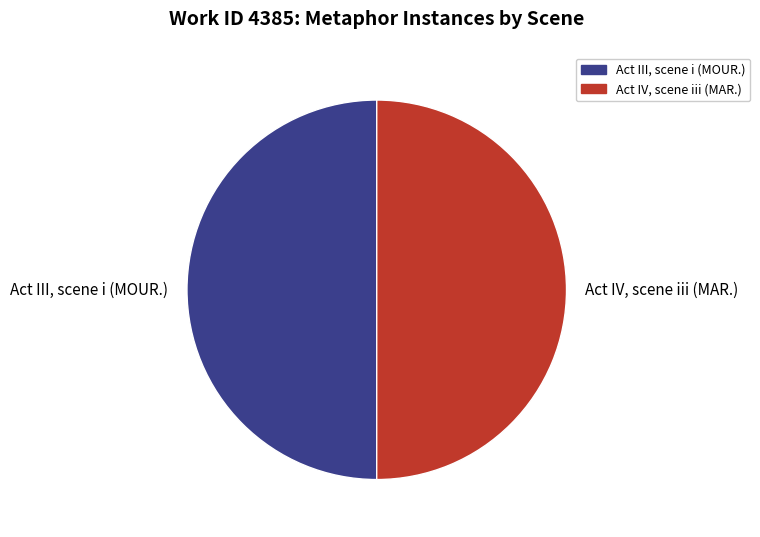

The Act IV, scene iii (MAR.) slice represents 37% of the pie. True or false?

False